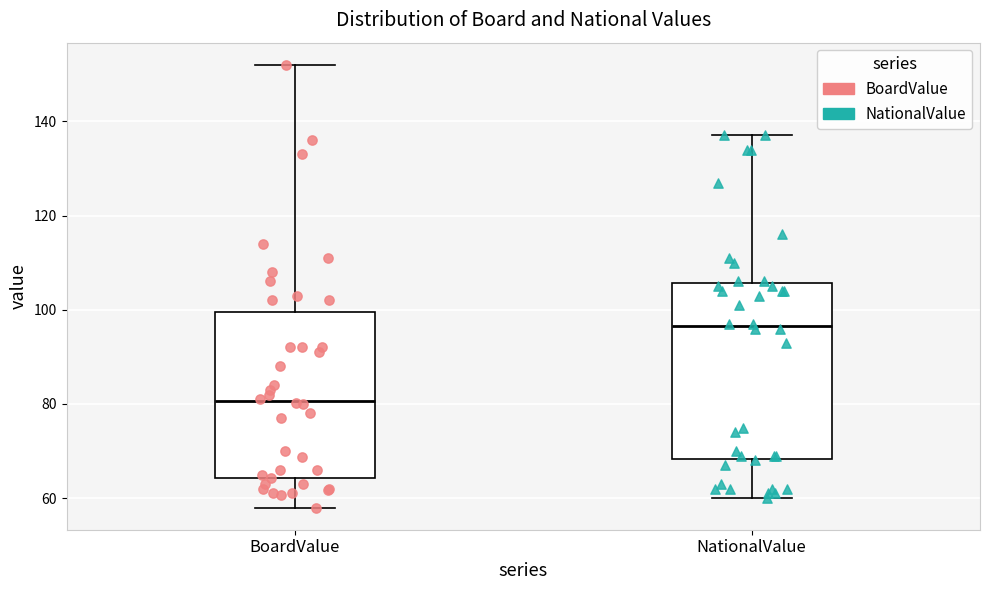

Where is the lower edge of the box for BoardValue on the y-axis? The values are not printed on the chart, so give them approximately, as read against the axis.

64